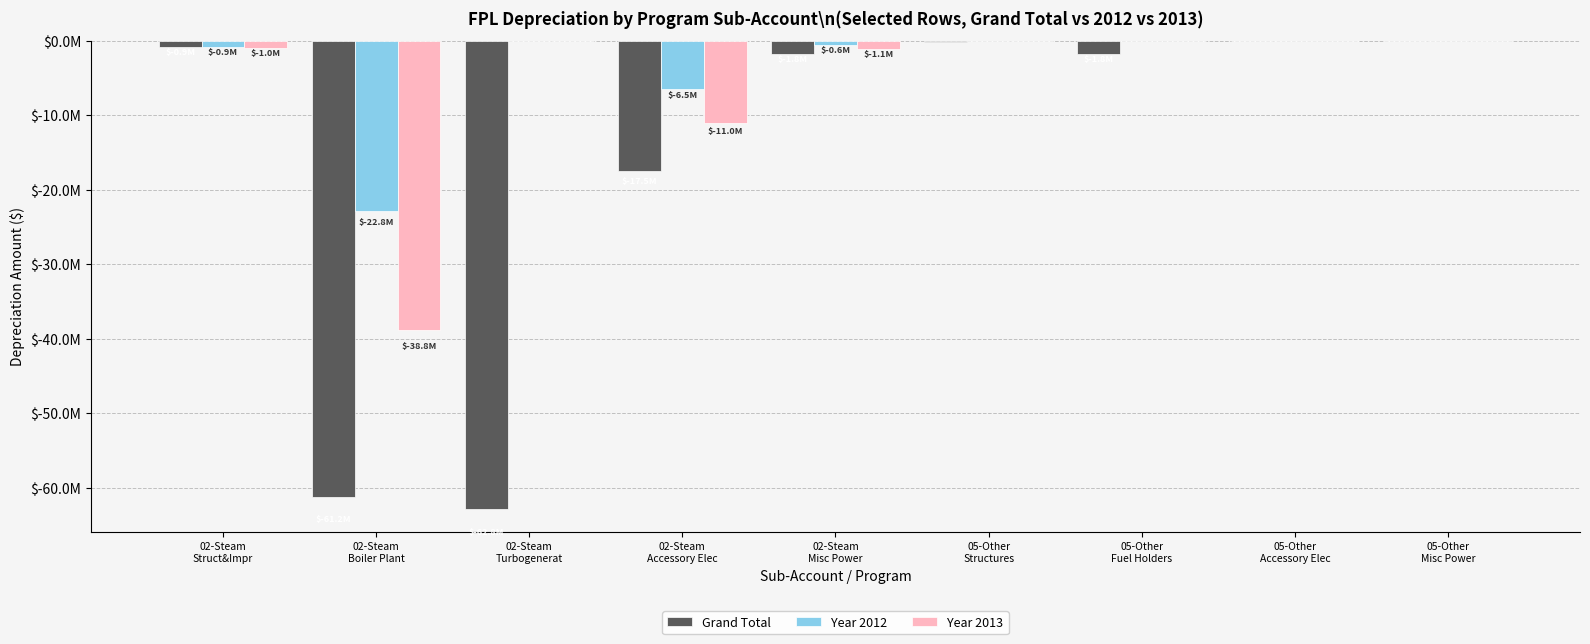

What is the label of the 1st bar from the left?

02-Steam
Struct&Impr